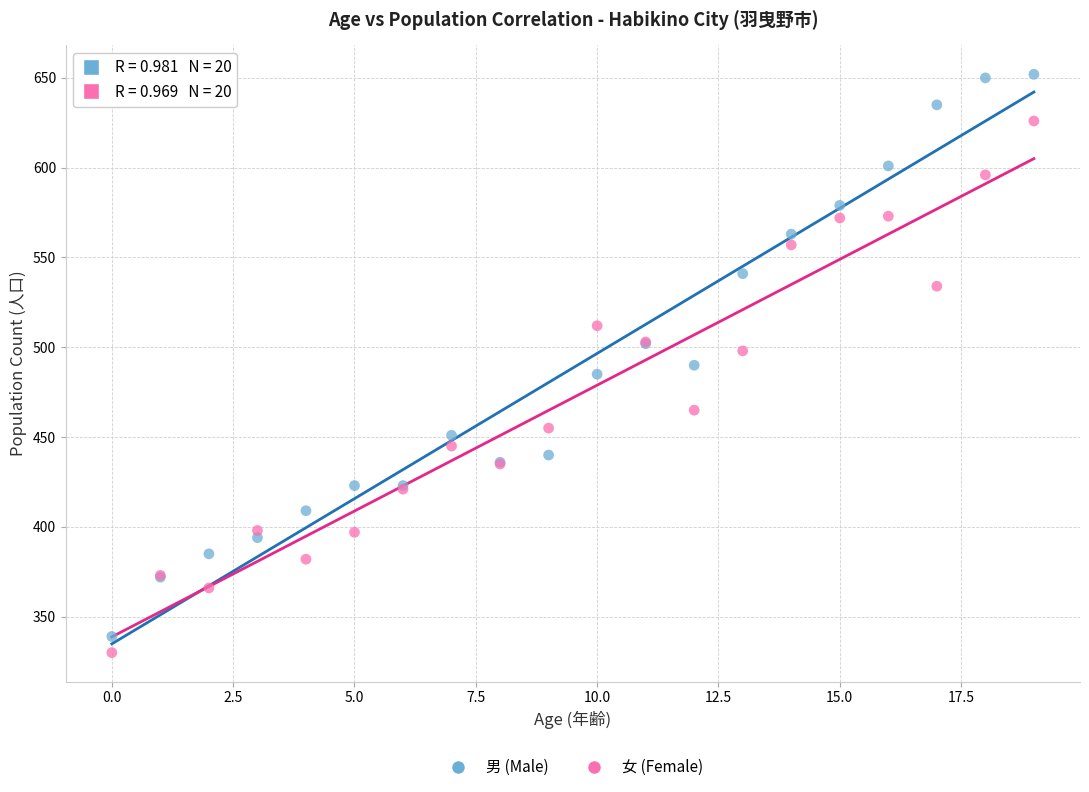

Which series has the largest Y range (max minus min)?

男 (Male)